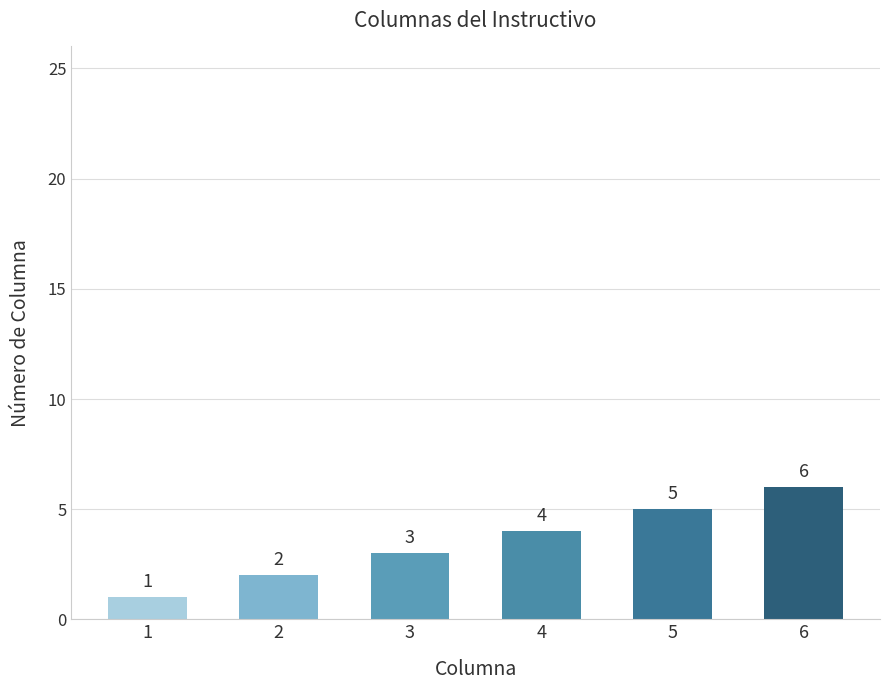

What is the average value?

4